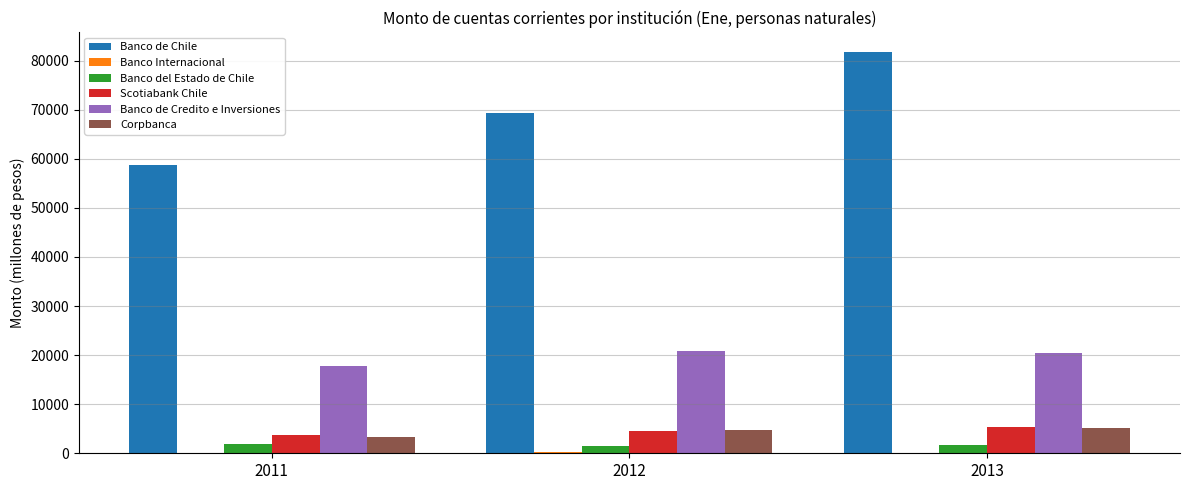

Does the chart contain stacked bars?

No